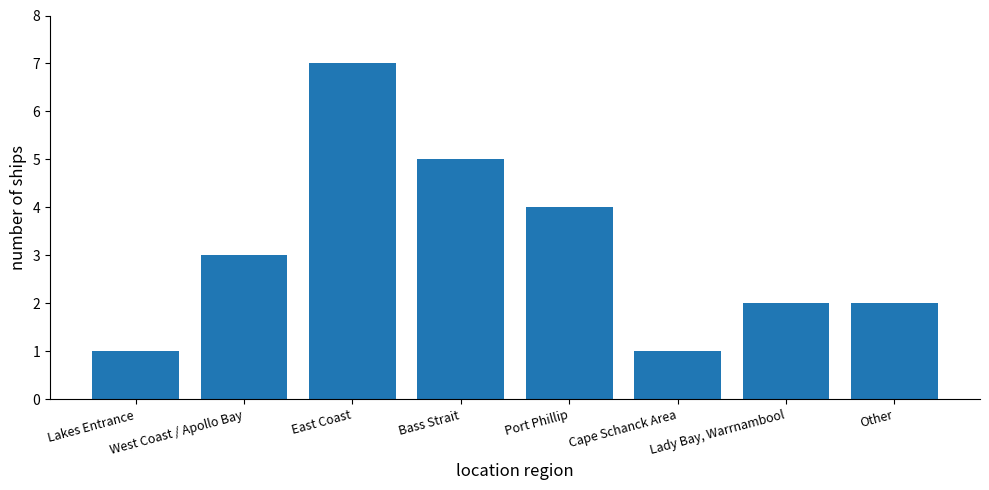

What is the difference between the values at Cape Schanck Area and Port Phillip?

3